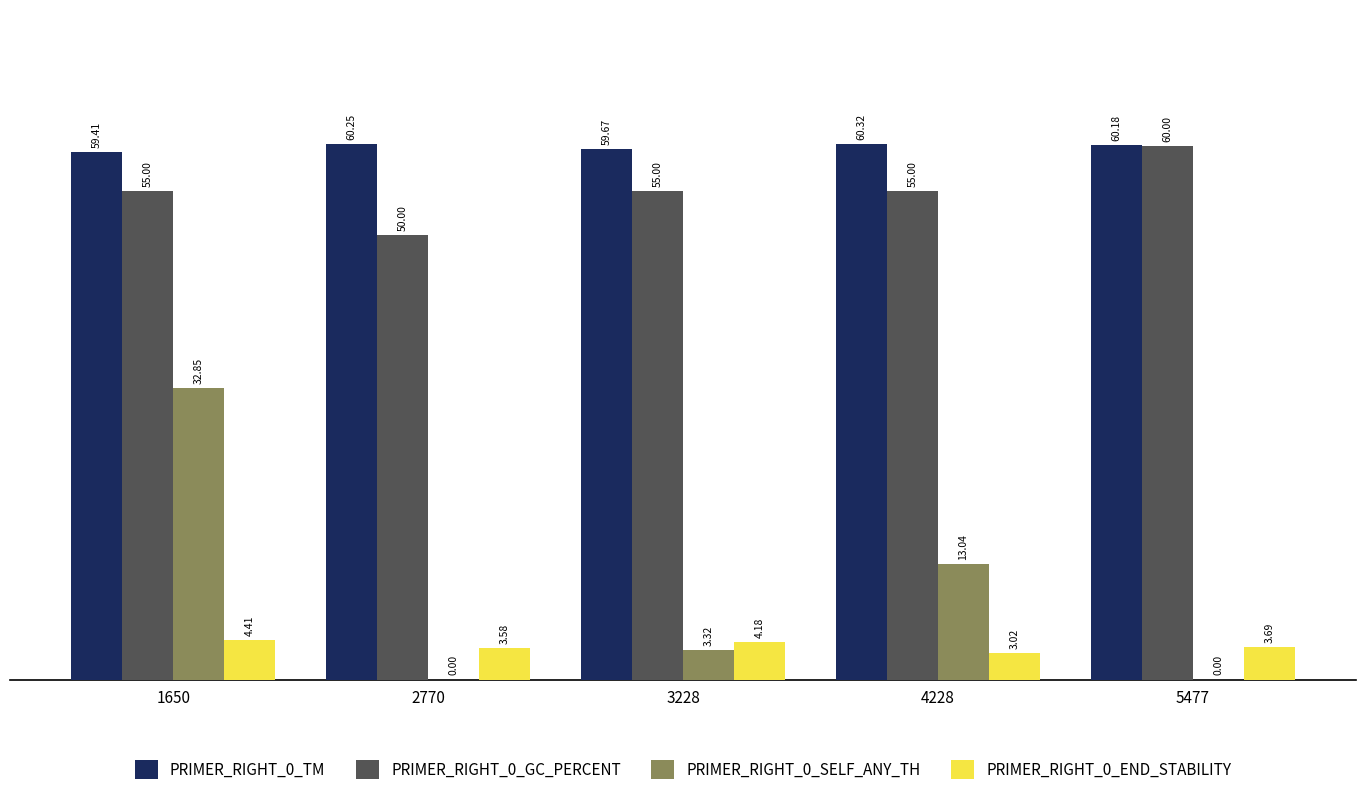

The PRIMER_RIGHT_0_GC_PERCENT series shows 15.3 at 2770. True or false?

False